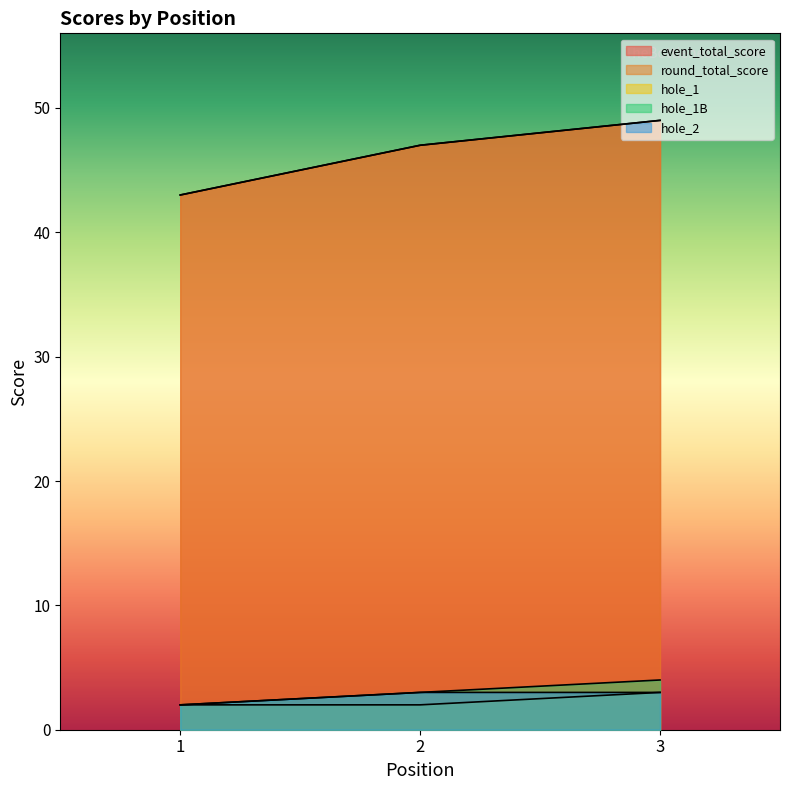

What is the difference between the maximum and minimum values in the round_total_score series?

6